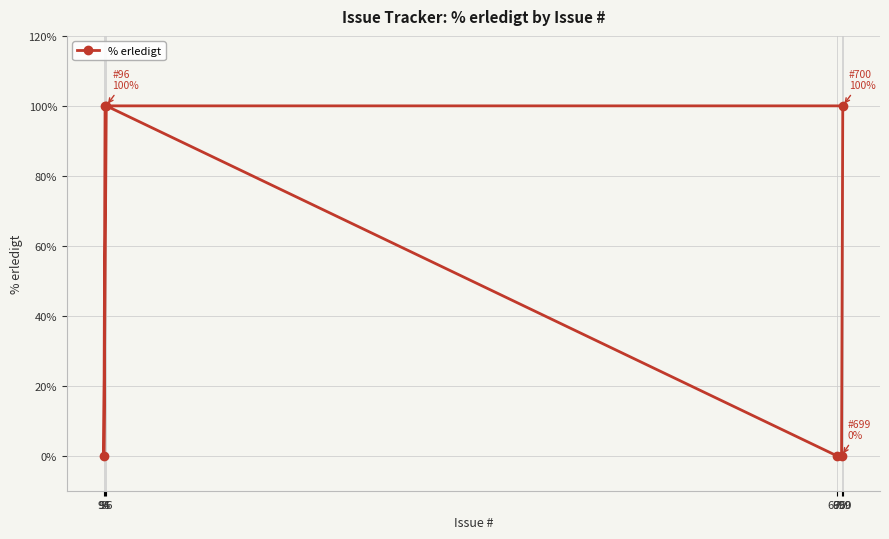

List the labels in order of value, largest first.

700, 95, 96, 699, 94, 695